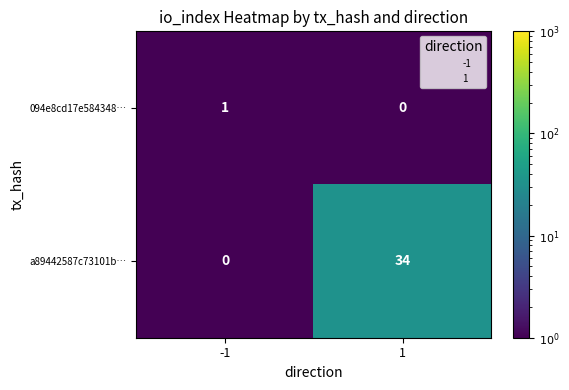

List the series in order of their peak value, lowest first.

094e8cd17e584348…, a89442587c73101b…